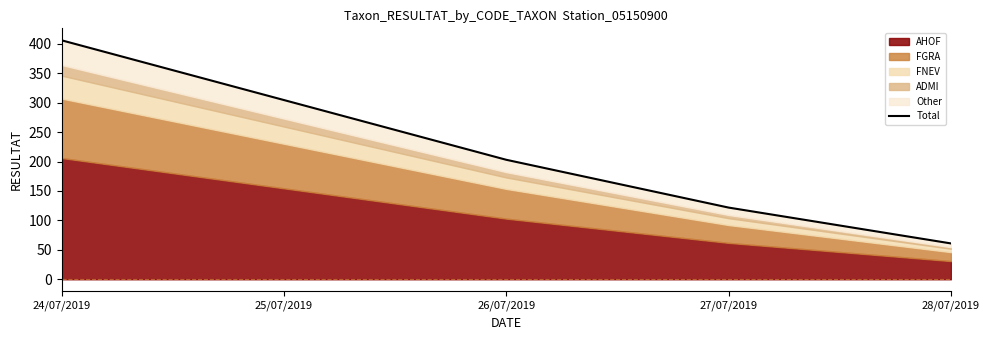

What is the difference between the maximum and minimum values?

345.1